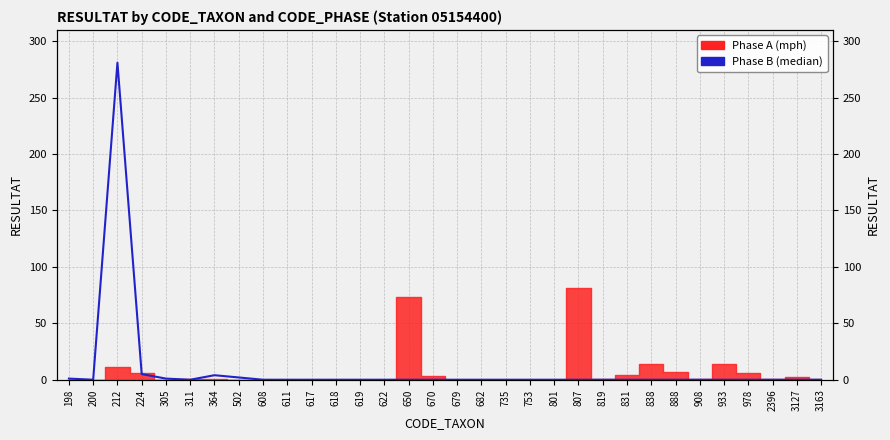

How many interior local peaks (higher than both neighbors) does the data have?

2